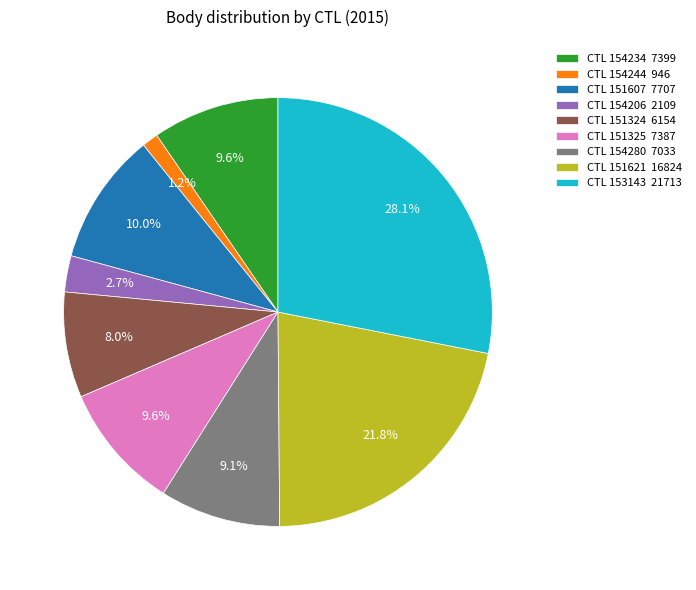

Approximately how many times larger is the value at CTL 151607 7707 compared to CTL 151325 7387?

1.0